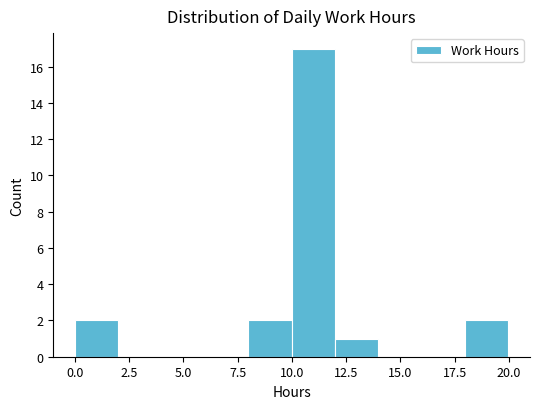

Read against the x-axis, roughly where is the centre of the tallest bar?

11.0